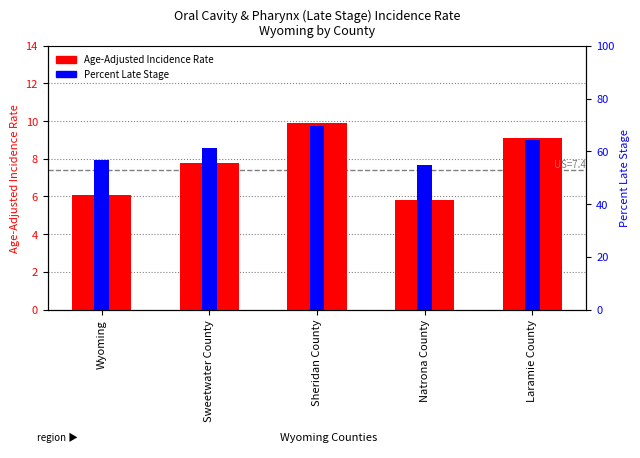

What is the greatest value displayed?

69.7